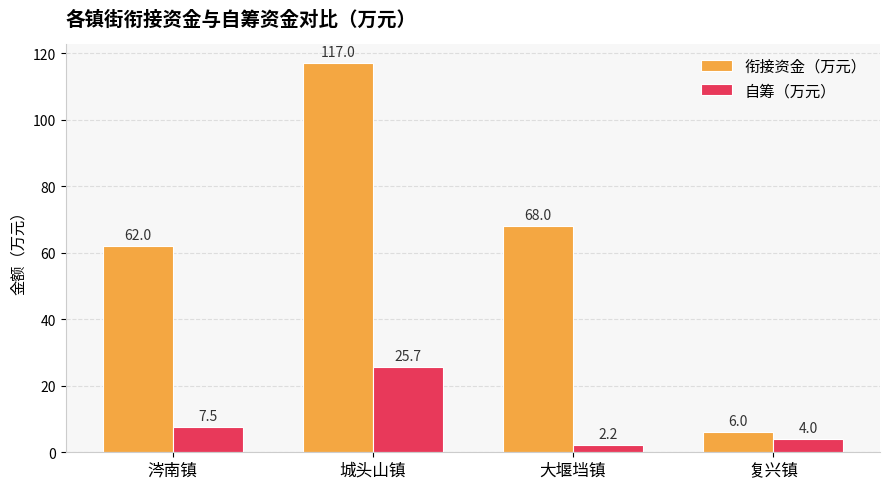

How many data points in 衔接资金（万元） are less than 68?

2